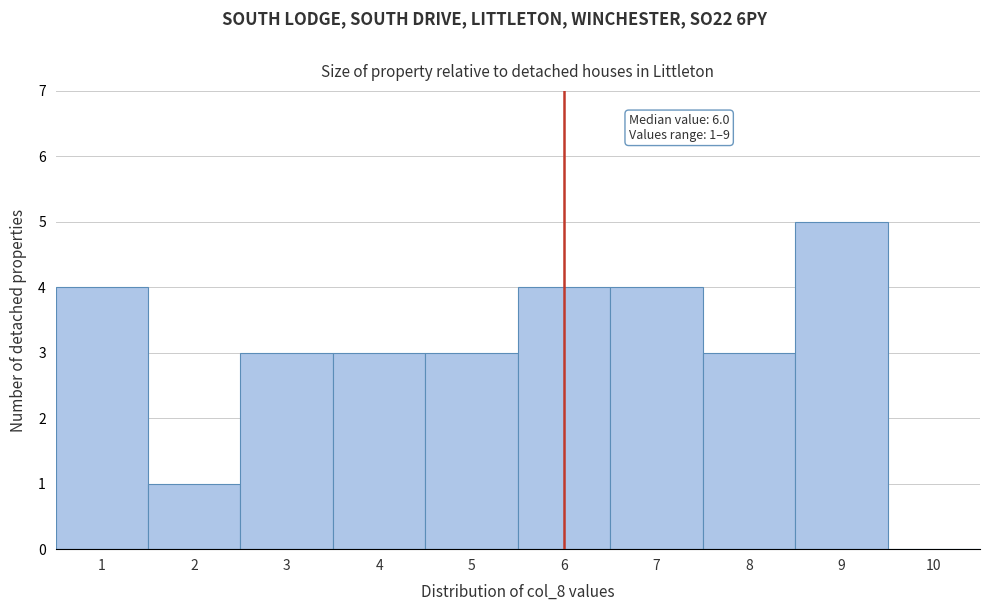

Over which range of the x-axis is the bar tallest?

8.5 to 9.5